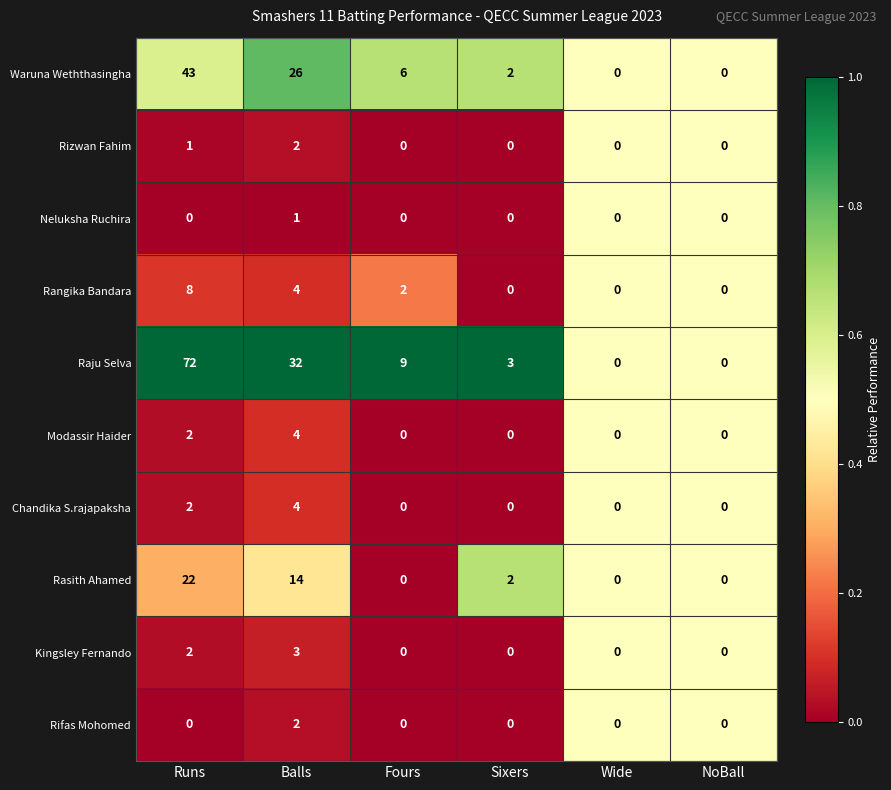

How many series are shown in this chart?

10